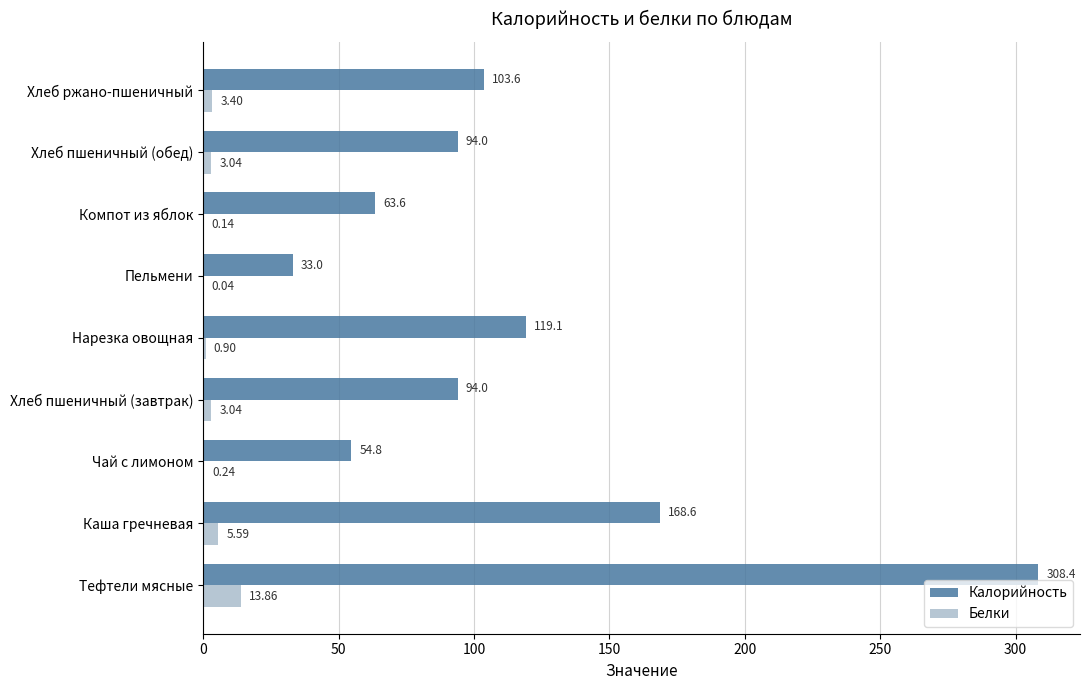

Which series changed the most between Хлеб пшеничный (завтрак) and Компот из яблок?

Калорийность